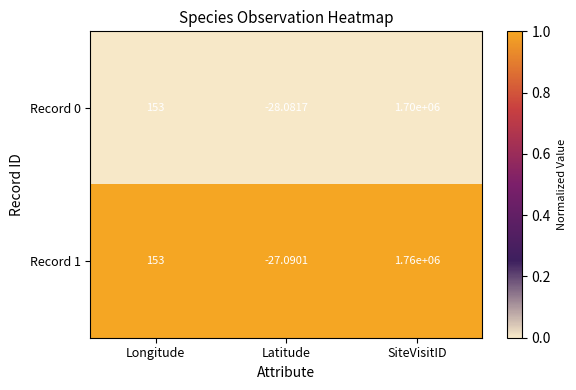

What is the greatest value displayed?

1760000.0